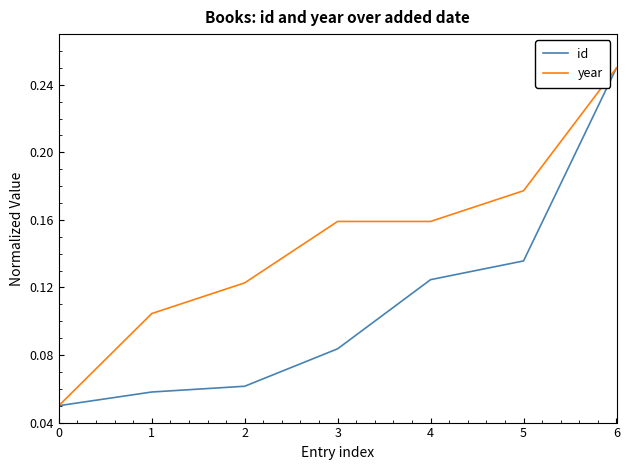

True or false: id has a value of 0.1 at 6.

False